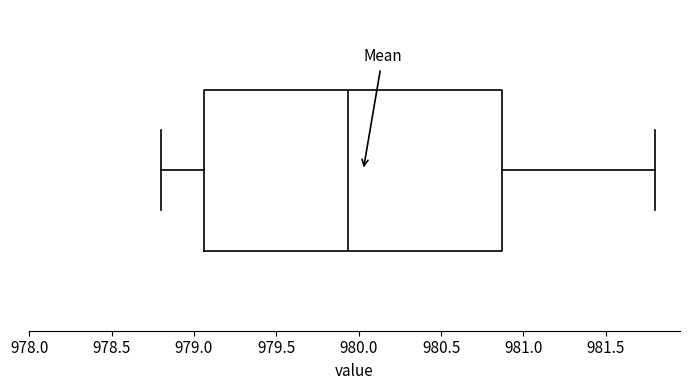

Where does the left whisker of the box end on the x-axis? The values are not printed on the chart, so give them approximately, as read against the axis.

978.80